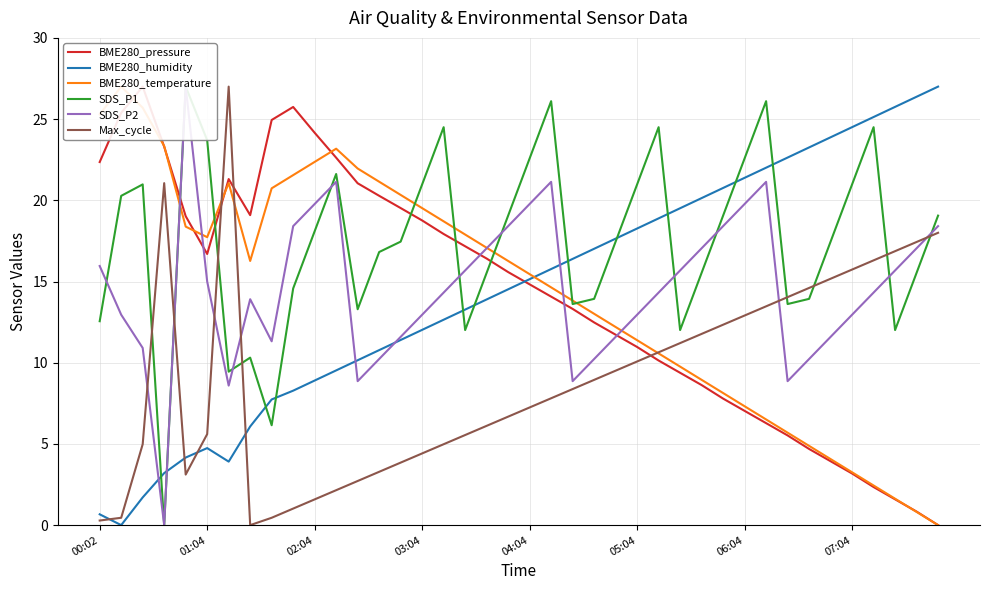

Which series has the widest spread of values?

BME280_pressure